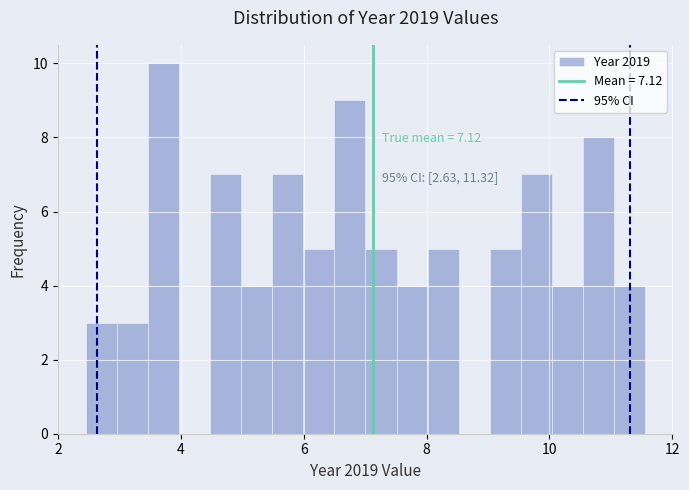

Around what value on the x-axis is the tallest bar? Give the approximate position of its centre, as read against the axis.

3.8